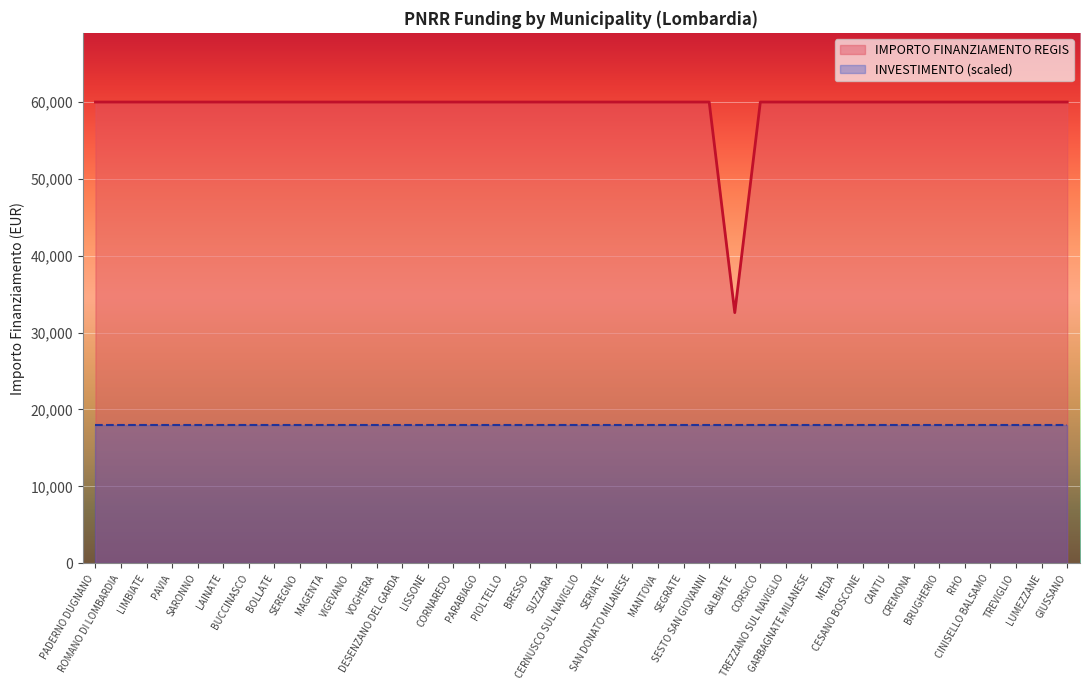

What is the sum of the values at GARBAGNATE MILANESE and SEREGNO?

119932